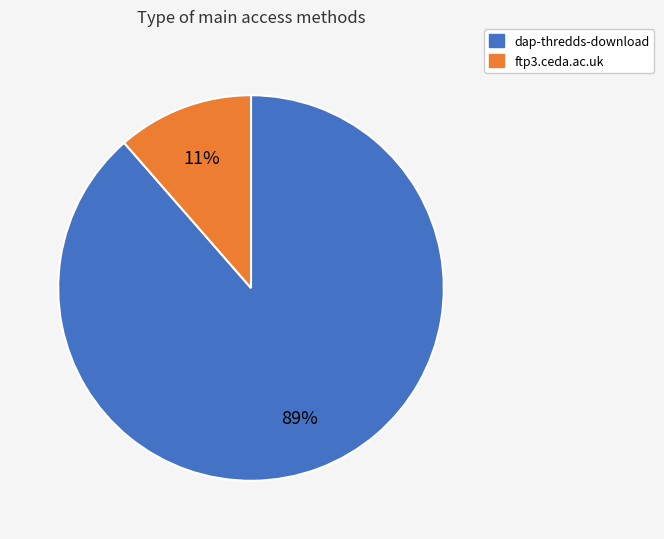

The ftp3.ceda.ac.uk slice represents 6% of the pie. True or false?

False